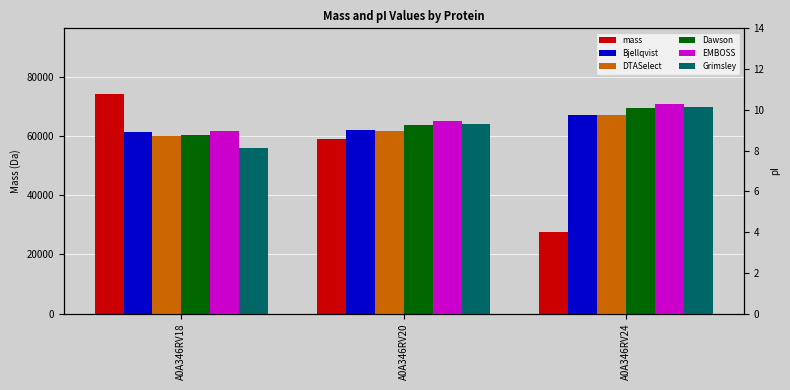

Count the number of categories in the chart.

3